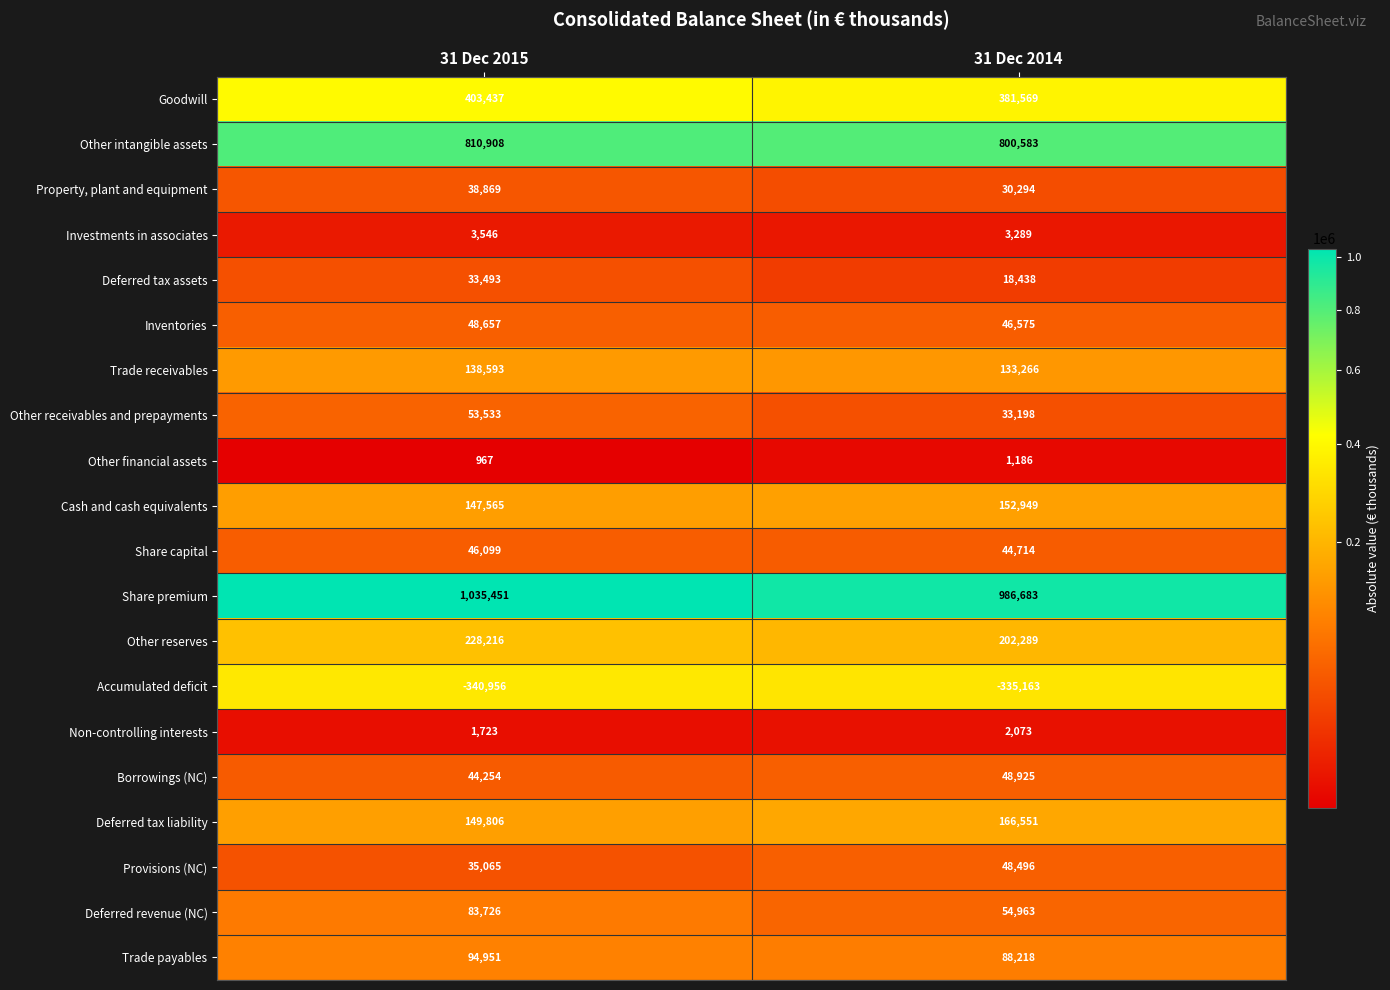

What is the difference between the Share premium values at 31 Dec 2014 and 31 Dec 2015?

48768